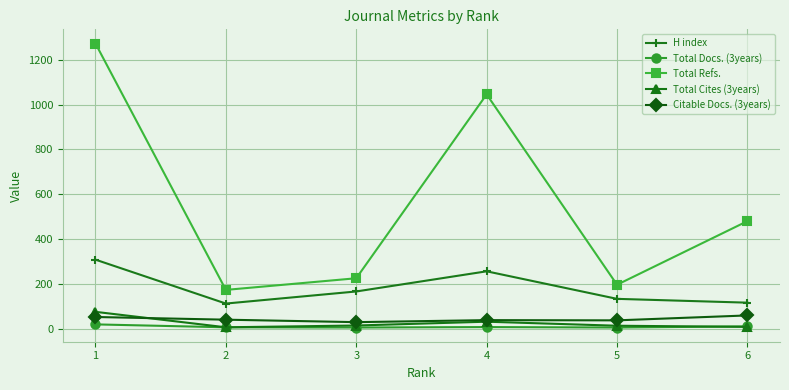

True or false: H index has more than 1 interior local peaks.

False